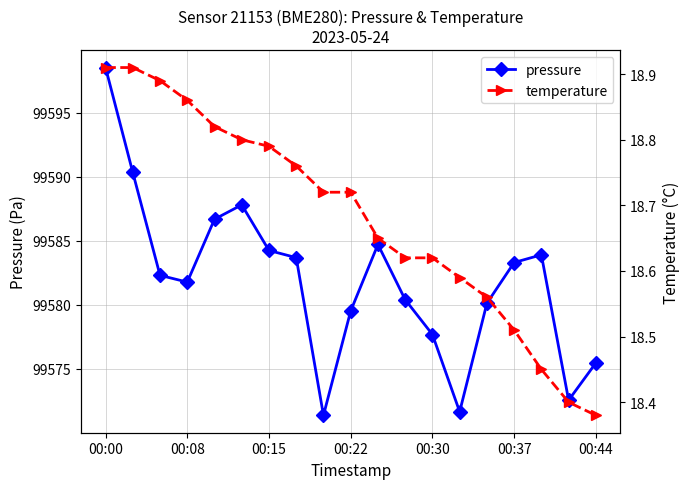

Is it true that pressure equals 99579.5 at 00:22?

True